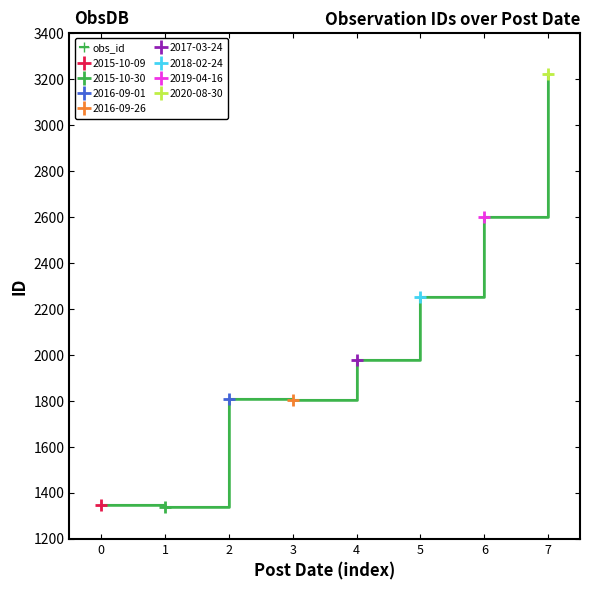

Is this an area chart (filled region under the line)?

No